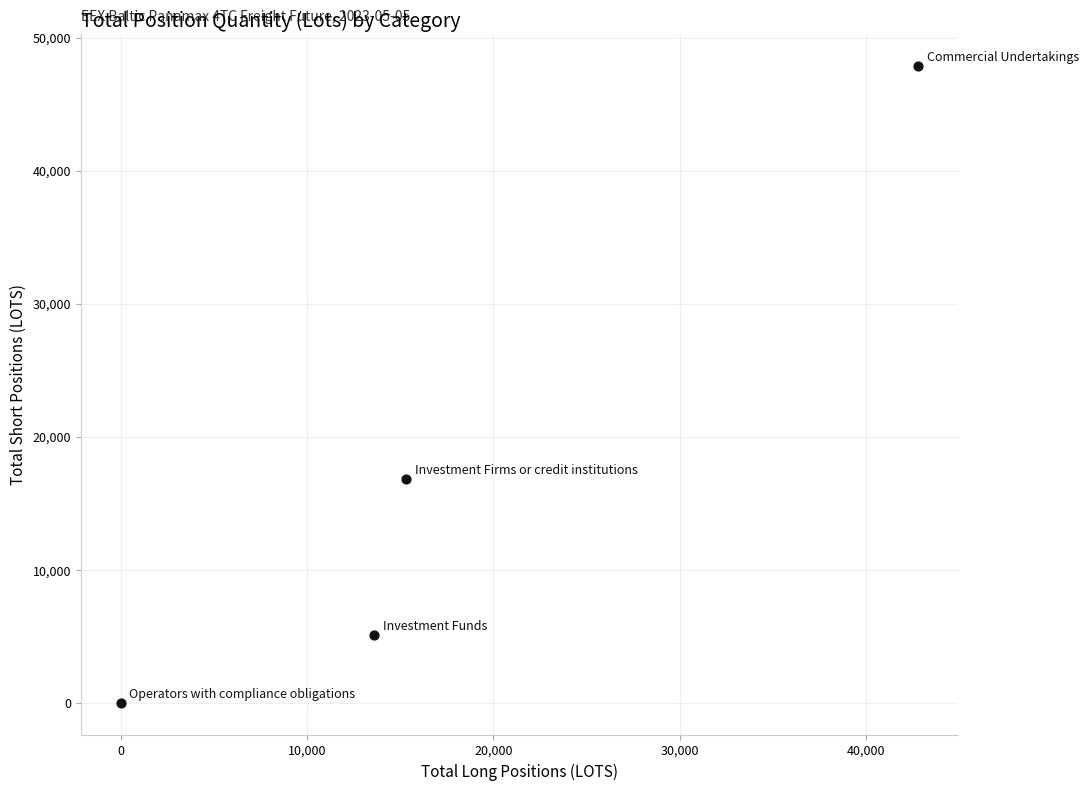

What is the range of X values (max minus min)?

42814.9